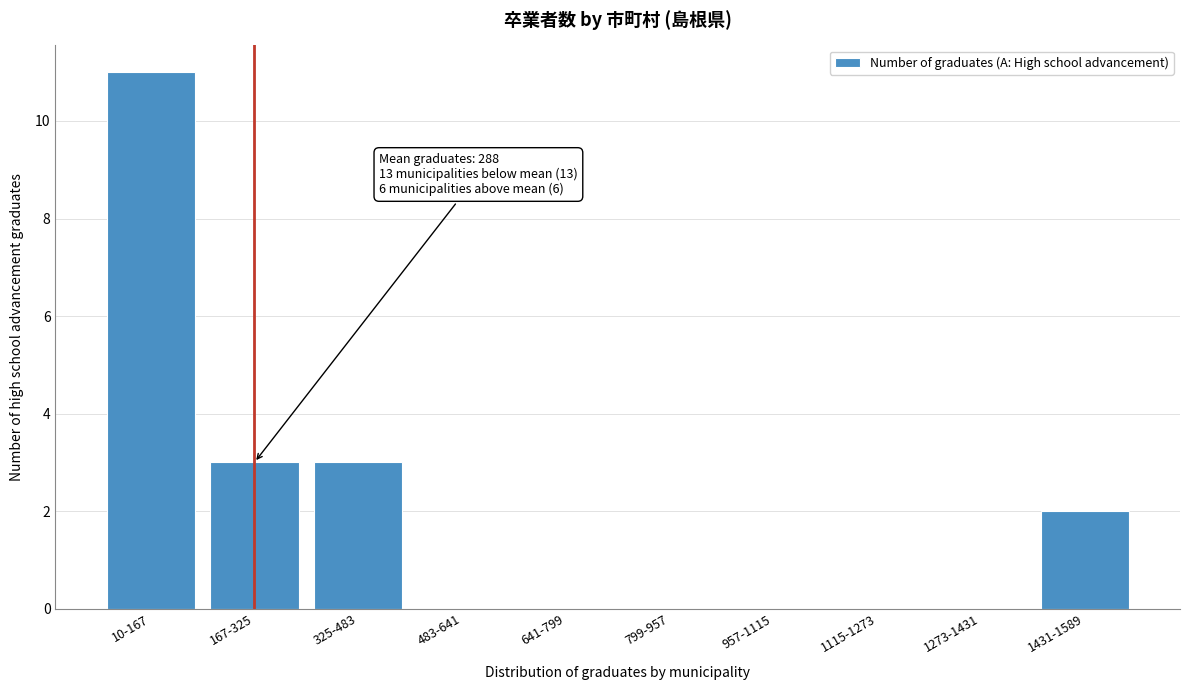

Reading left to right, extract all data points from this chart.

10-167=11	167-325=3	325-483=3	483-641=0	641-799=0	799-957=0	957-1115=0	1115-1273=0	1273-1431=0	1431-1589=2